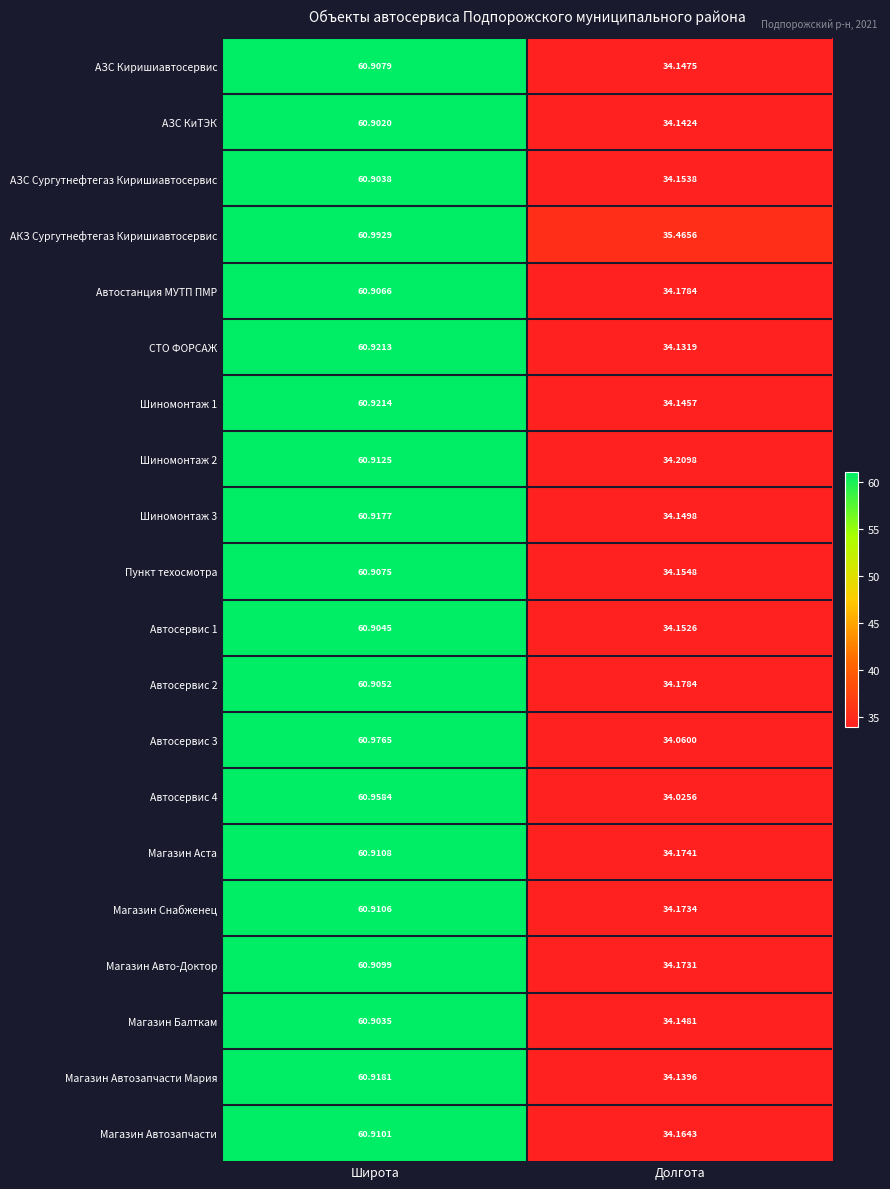

At which category is the sum across all series the highest?

Широта